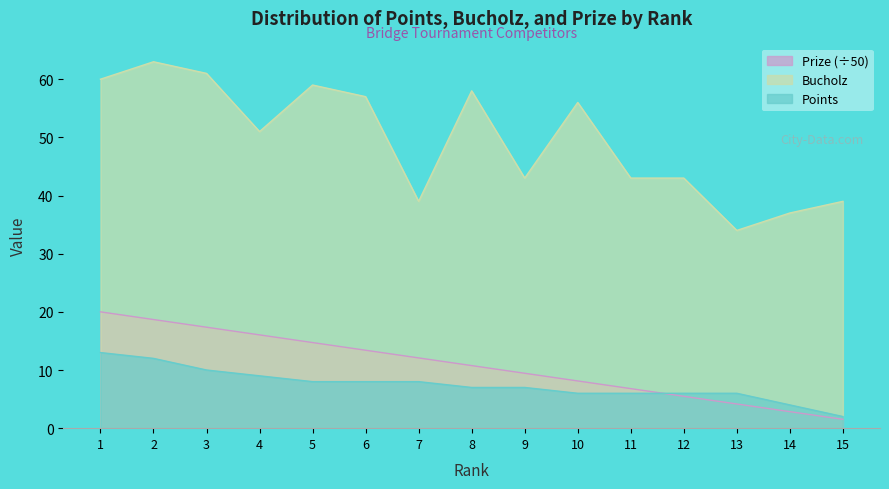

What is the value of the Prize point at the 8th from the left?

10.8